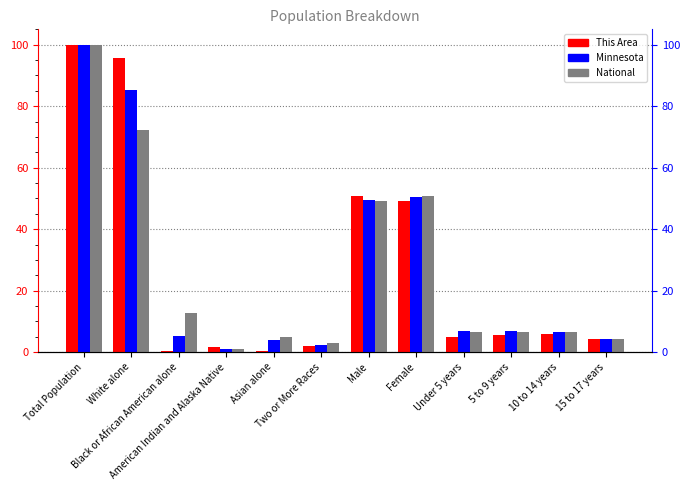

How many bars are there in each group?

3